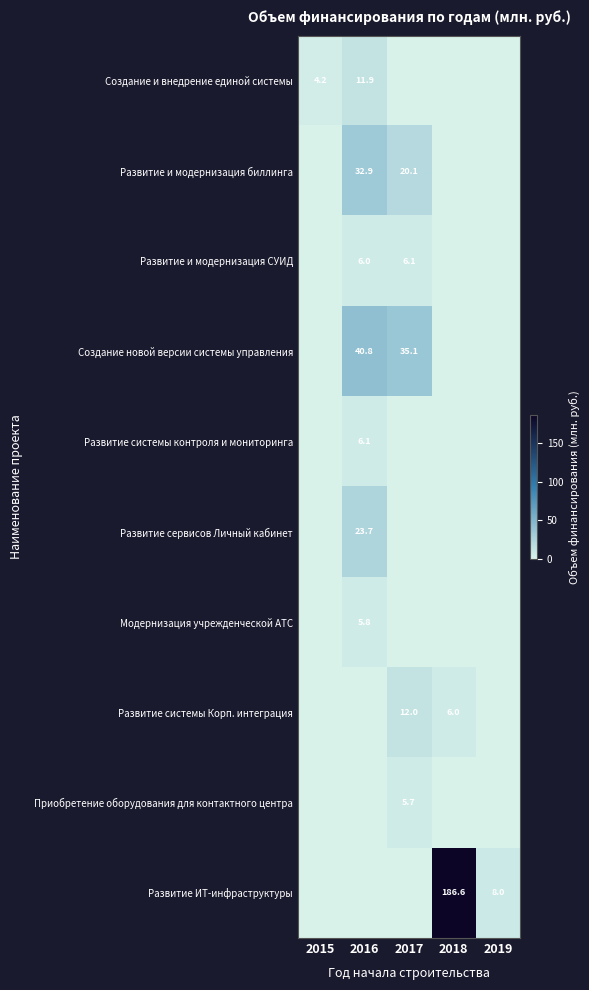

At how many categories does at least one series exceed 19?

3